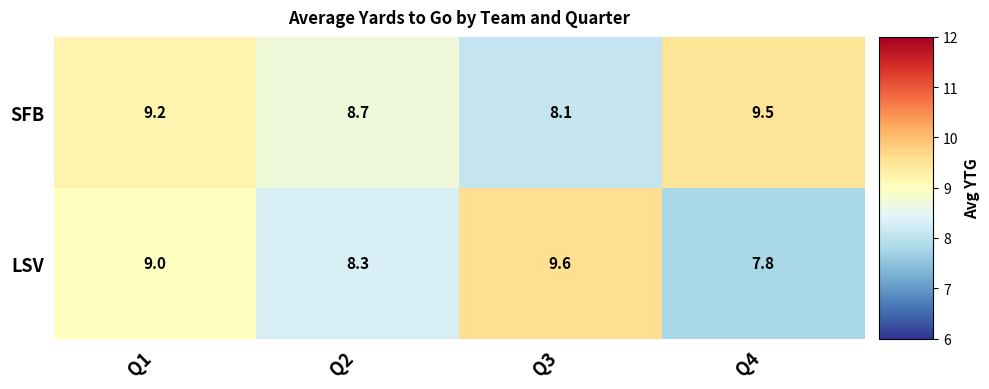

What is the approximate value of SFB at Q1?

9.2